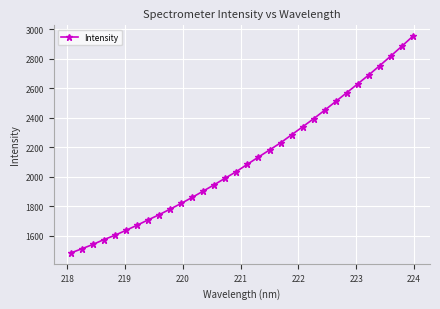

What is the value of the 3rd point from the left?

1540.6